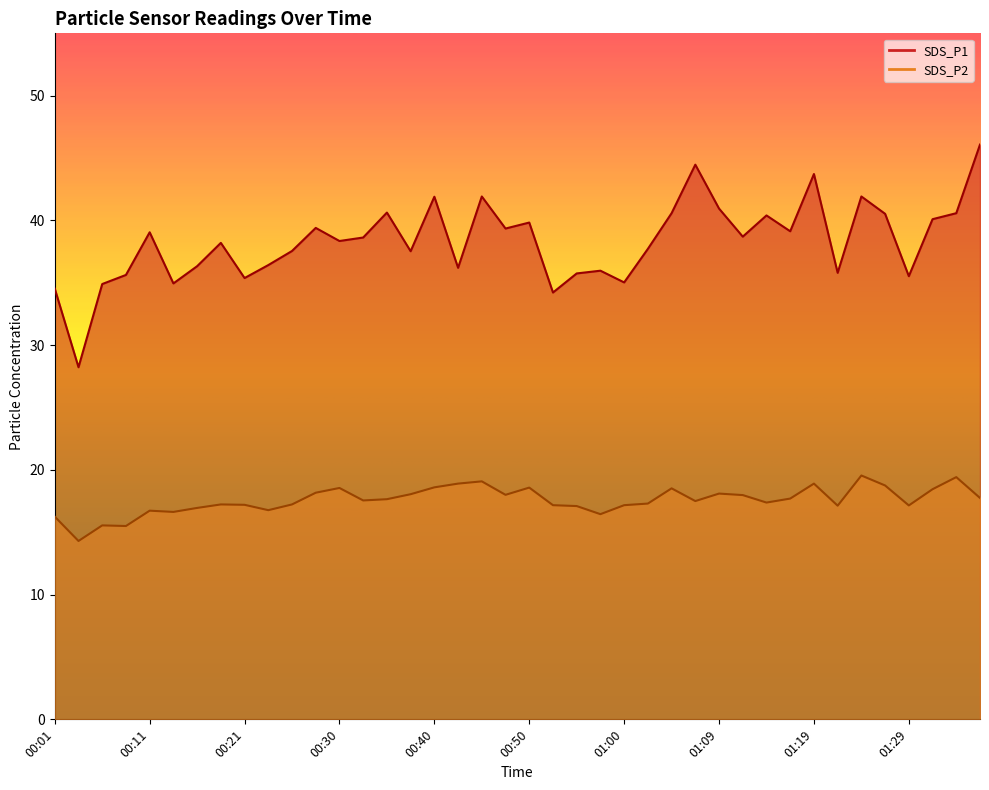

The value of SDS_P1 at 00:18 is 38.2. True or false?

True